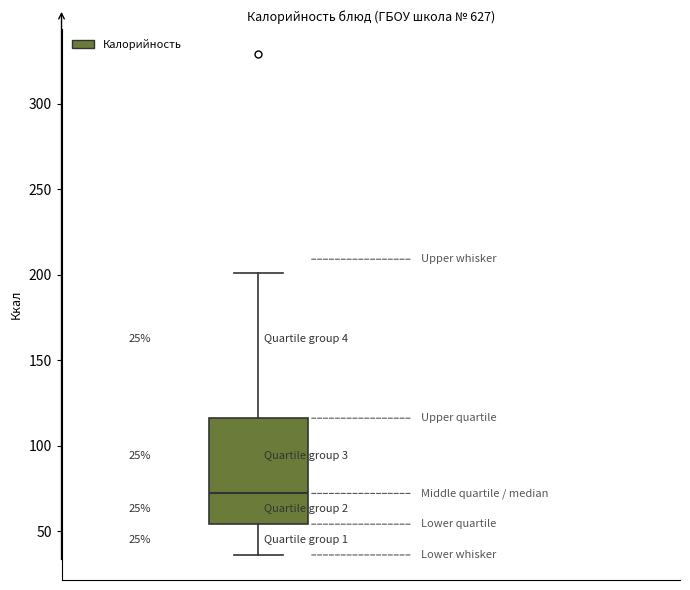

Read this box plot against the y-axis: the position of the median line, the range covered by the box, and the ends of both whiskers. The values are not printed on the chart, so give them approximately, as read against the axis.

median 70, box 55 to 115, whiskers 35 to 200